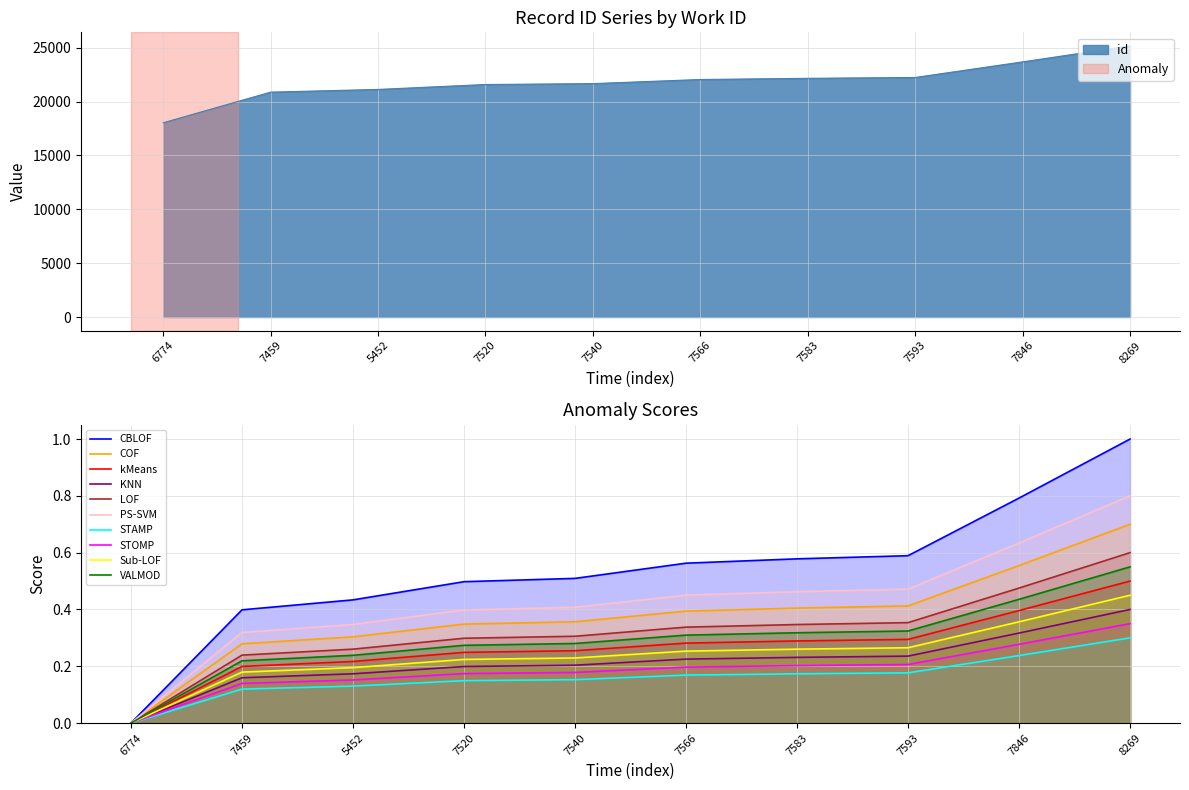

Between 6774 and 7846, which is larger?

7846